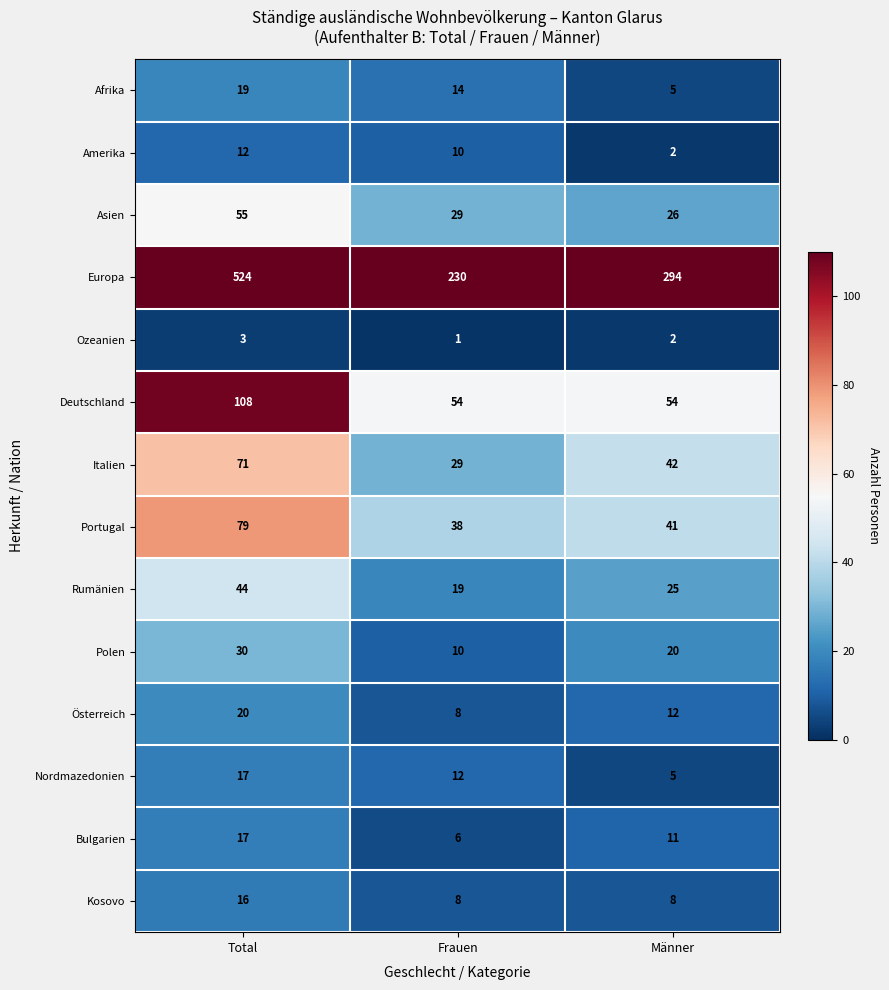

Where does the Bulgarien series first go above 11?

Total